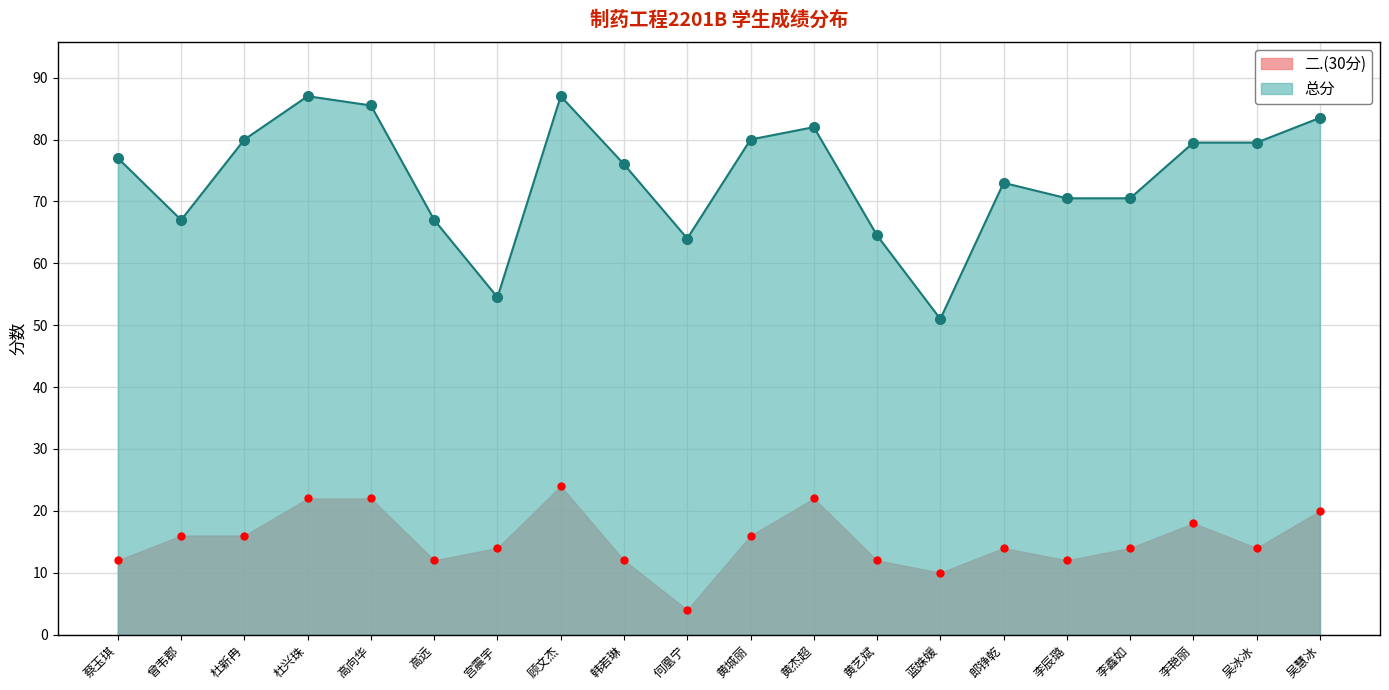

What is the difference between the maximum and minimum values in the 二.(30分) series?

20.0